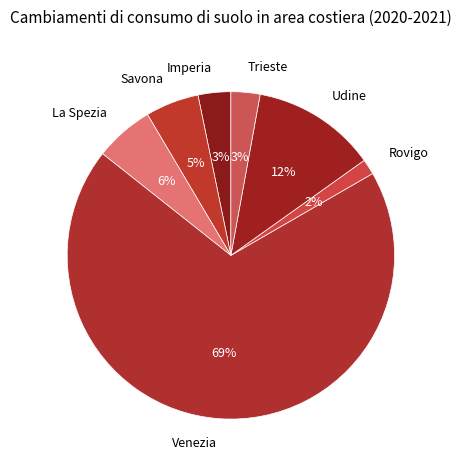

Is the sum of Venezia and Trieste greater than half?

Yes